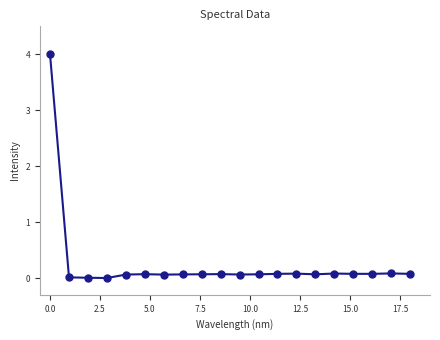

What is the range of Y values (max minus min)?

4.0